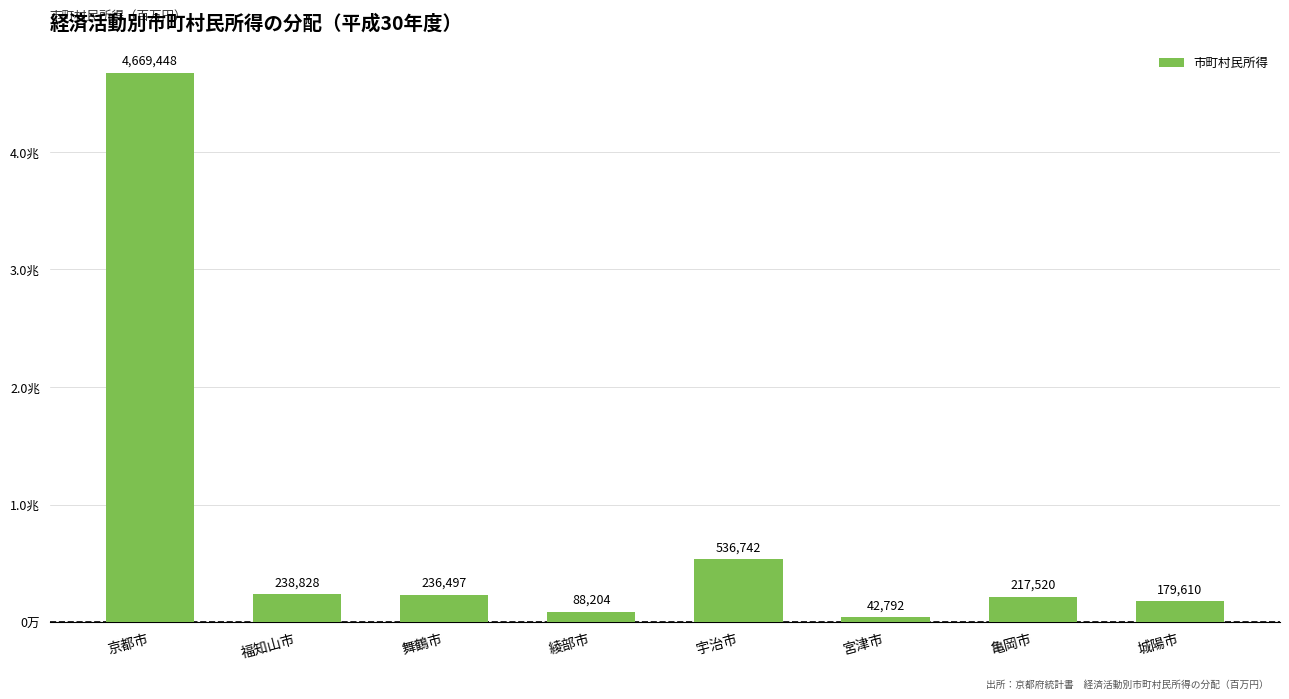

What is the approximate value at 福知山市, to the nearest 10?

238830